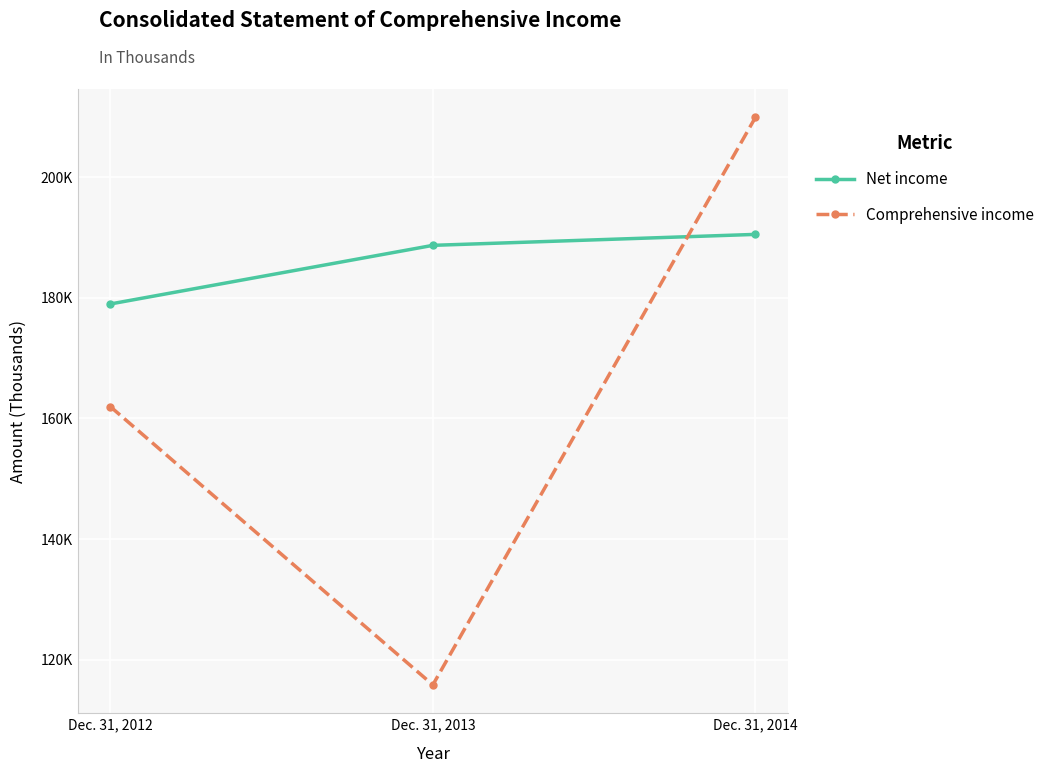

What is the difference between the maximum and second lowest values in the Net income series?

1817